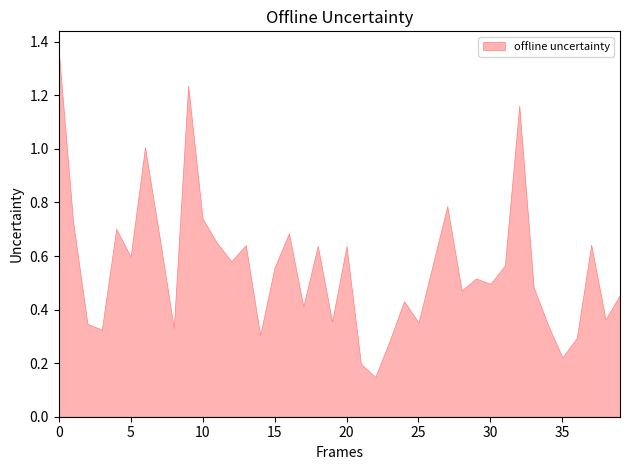

What is the greatest value displayed?

1.4